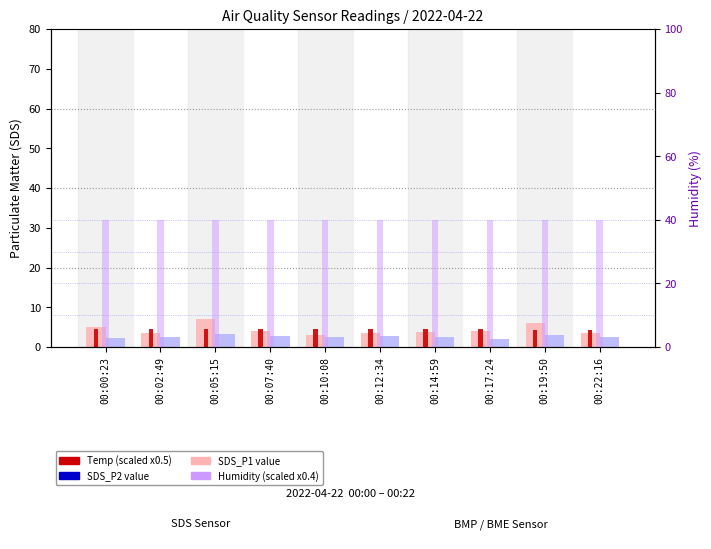

How many distinct data groups are displayed?

4